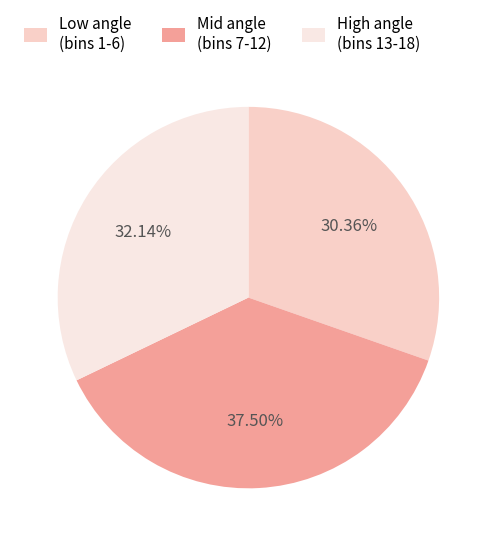

Is there any slice that represents more than half of the pie?

No